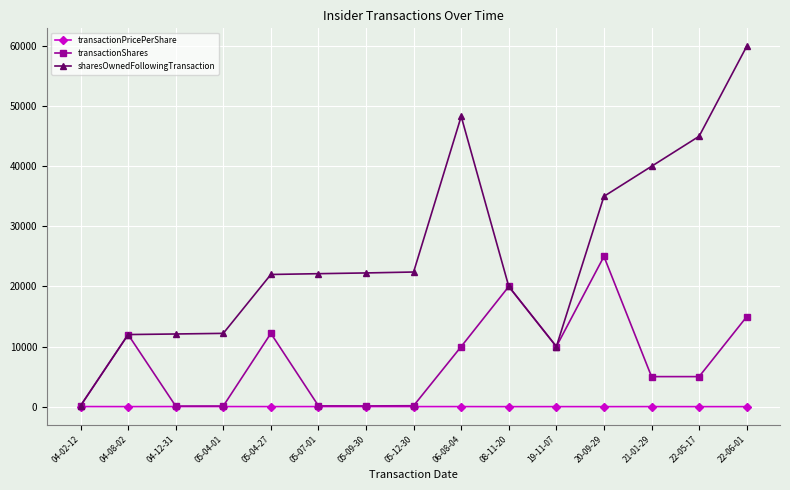

Which series changed the most between 04-02-12 and 20-09-29?

sharesOwnedFollowingTransaction